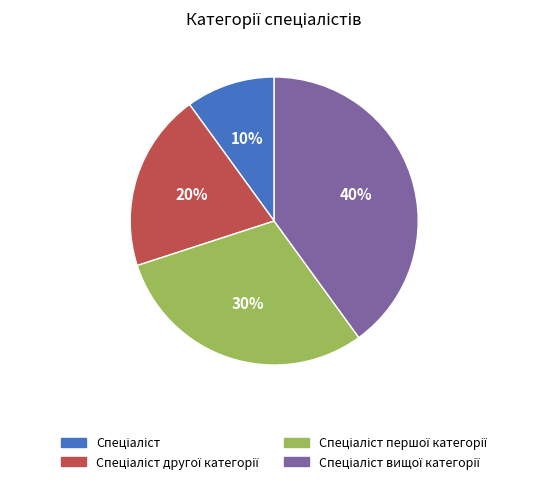

To the nearest percent, what is the difference between the largest and smallest slice percentages?

30%